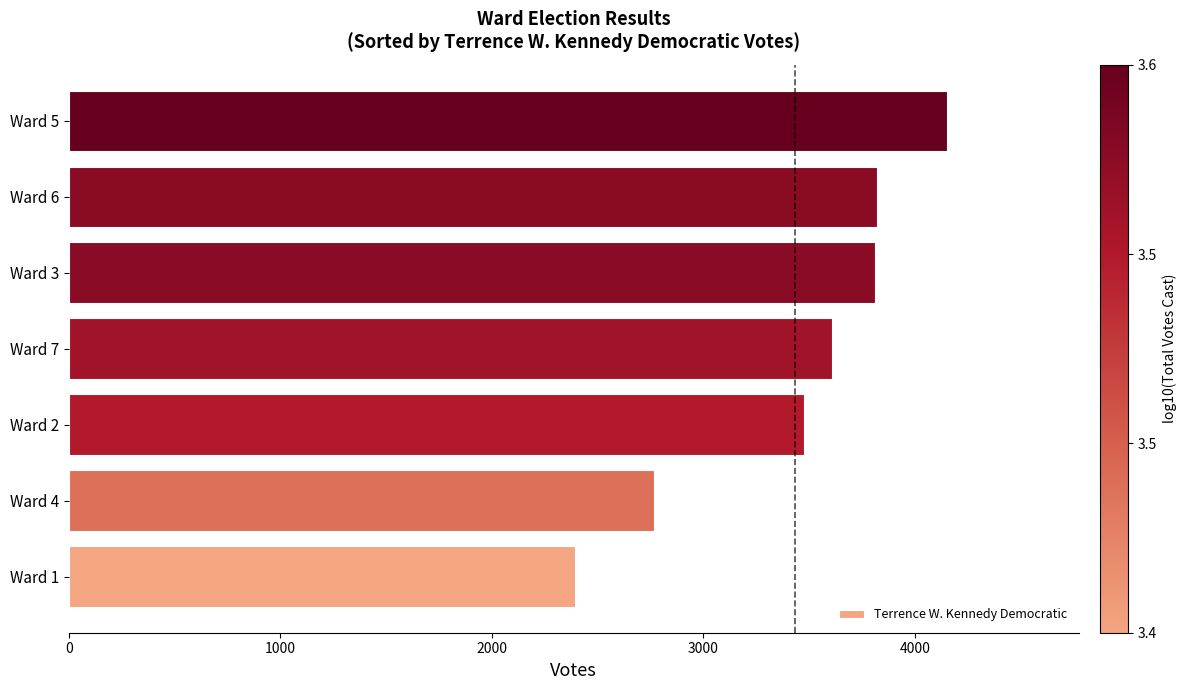

Which has a higher value, Ward 4 or Ward 2?

Ward 2